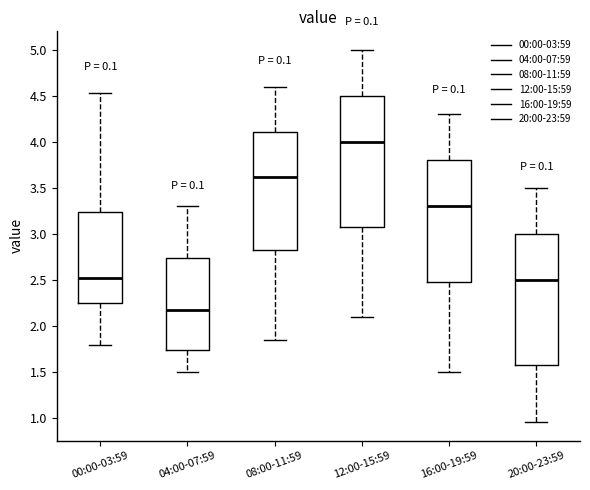

Which box has the lowest median line?

04:00-07:59